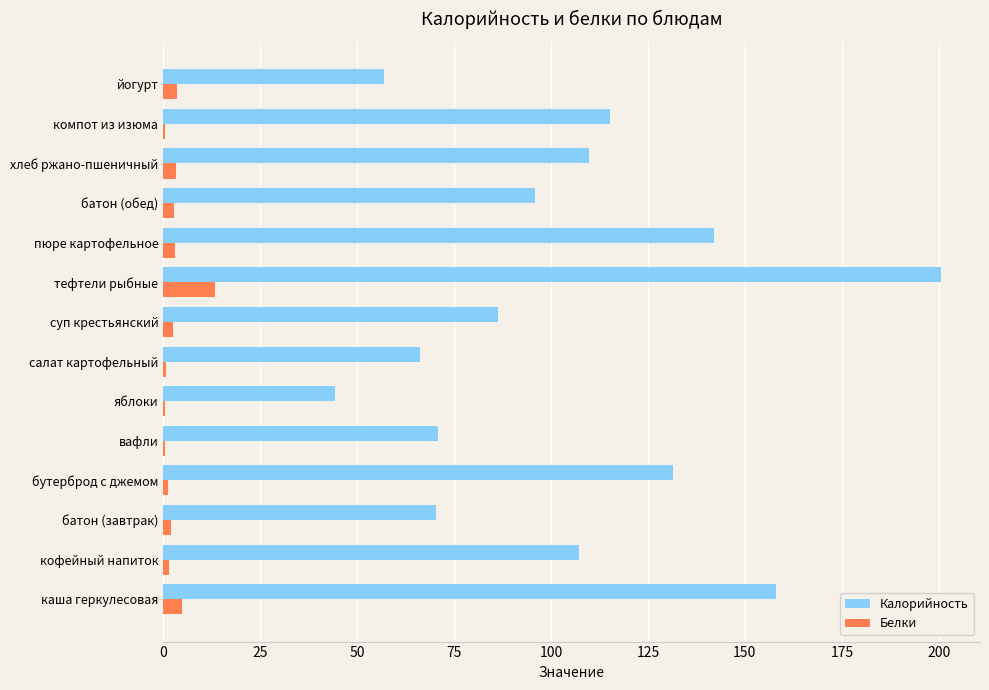

At which label does Калорийность reach its peak?

тефтели рыбные